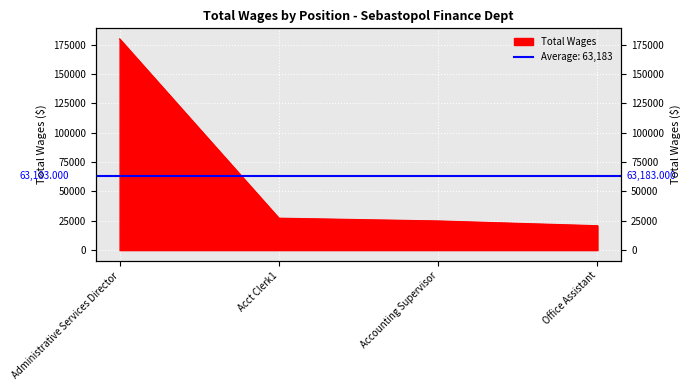

Is it true that the value at Accounting Supervisor is 33295?

False